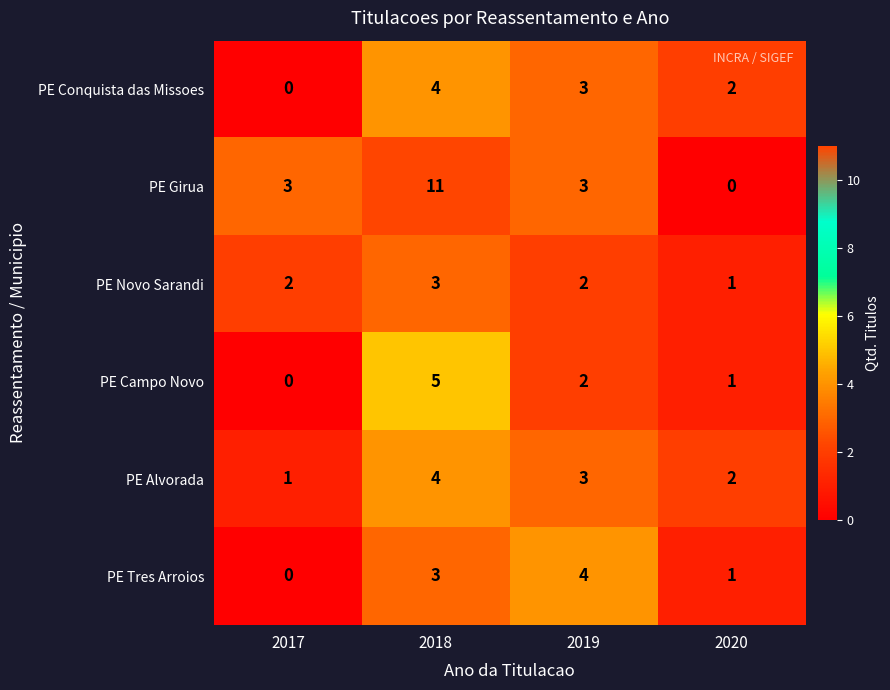

Reading left to right, what are all the values shown in this chart?

PE Conquista das Missoes: 0	4	3	2
PE Girua: 3	11	3	0
PE Novo Sarandi: 2	3	2	1
PE Campo Novo: 0	5	2	1
PE Alvorada: 1	4	3	2
PE Tres Arroios: 0	3	4	1